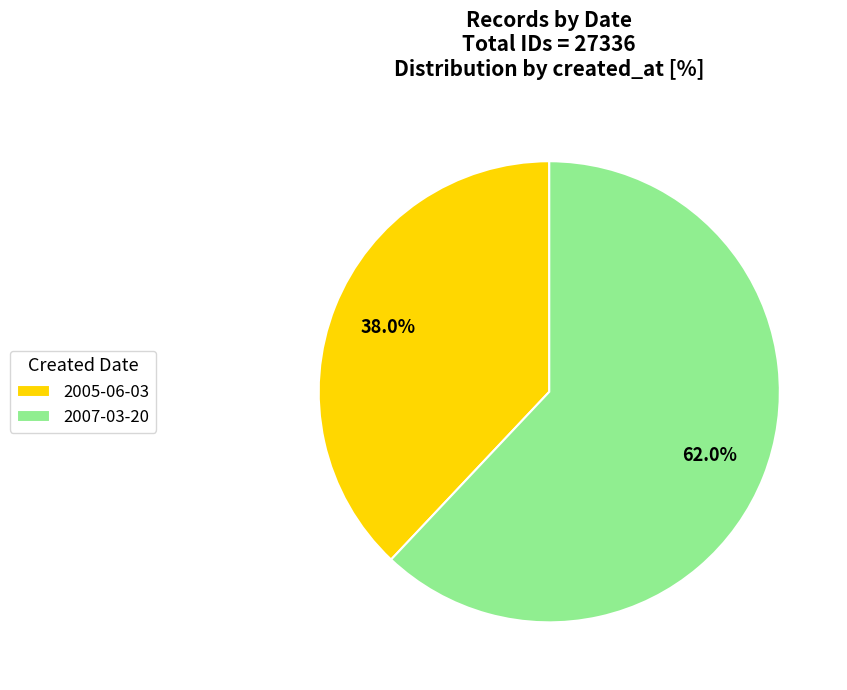

Is 2007-03-20 the majority of the pie?

Yes